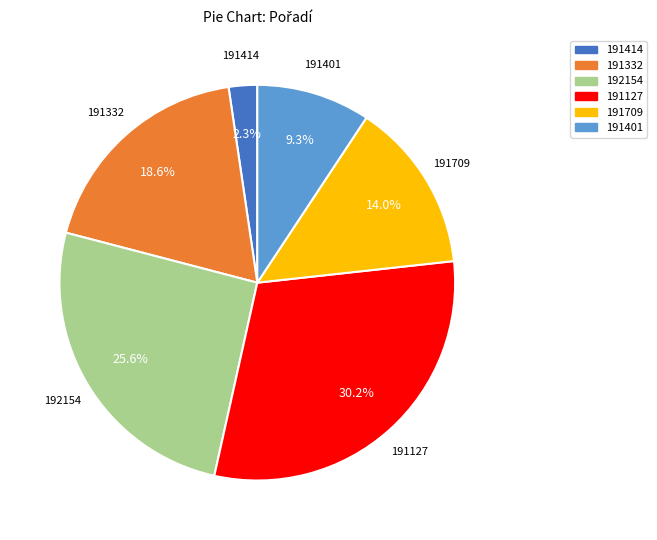

To the nearest percent, what percentage of the pie is 191332?

19%